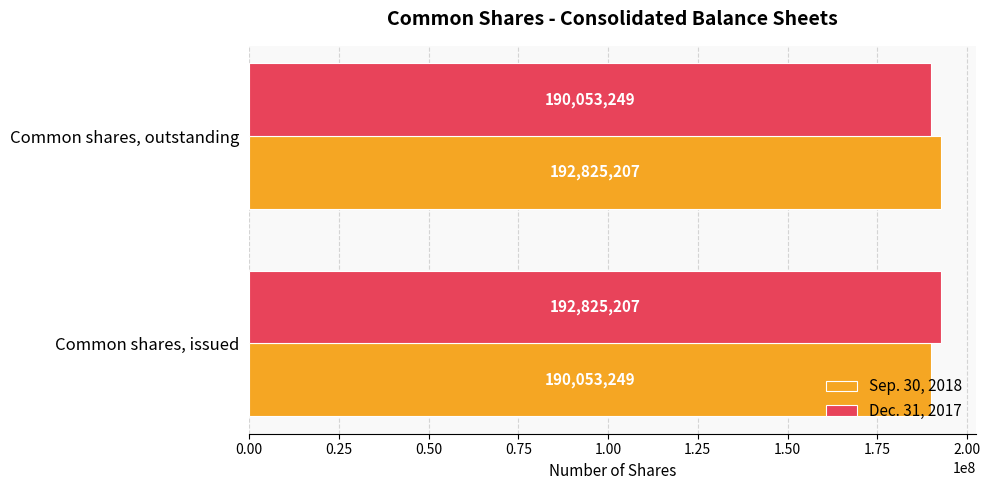

The Sep. 30, 2018 series shows 59465280 at Common shares, outstanding. True or false?

False